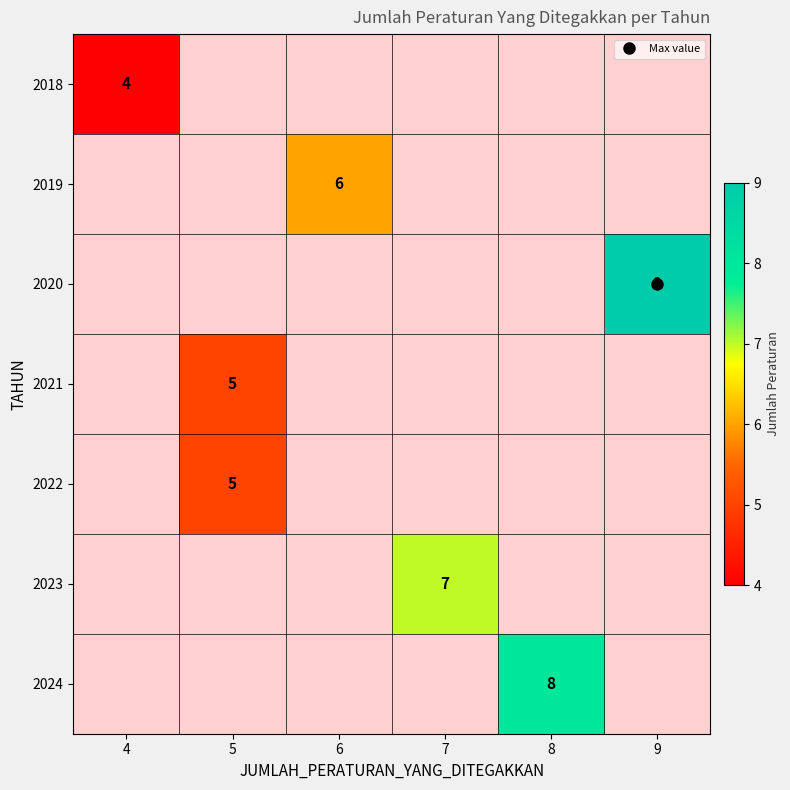

Which category has the highest value in the 2021 series?

5